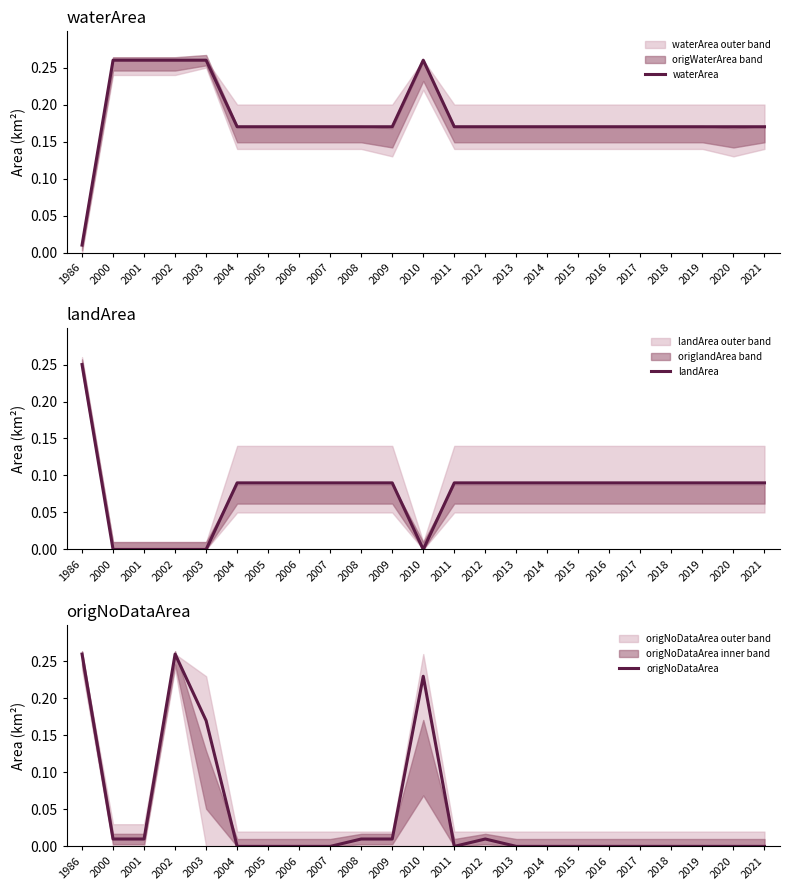

Which series has the largest range (max minus min)?

origNoDataArea